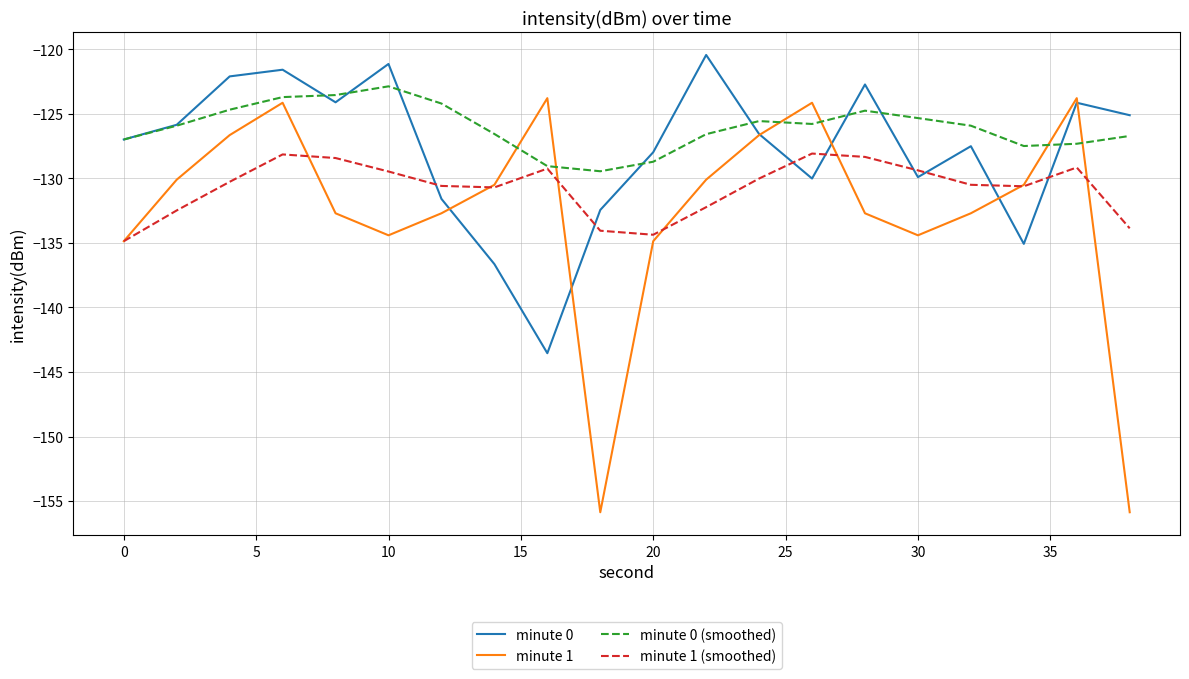

True or false: minute 0 has more than 2 points higher than both neighbors.

True